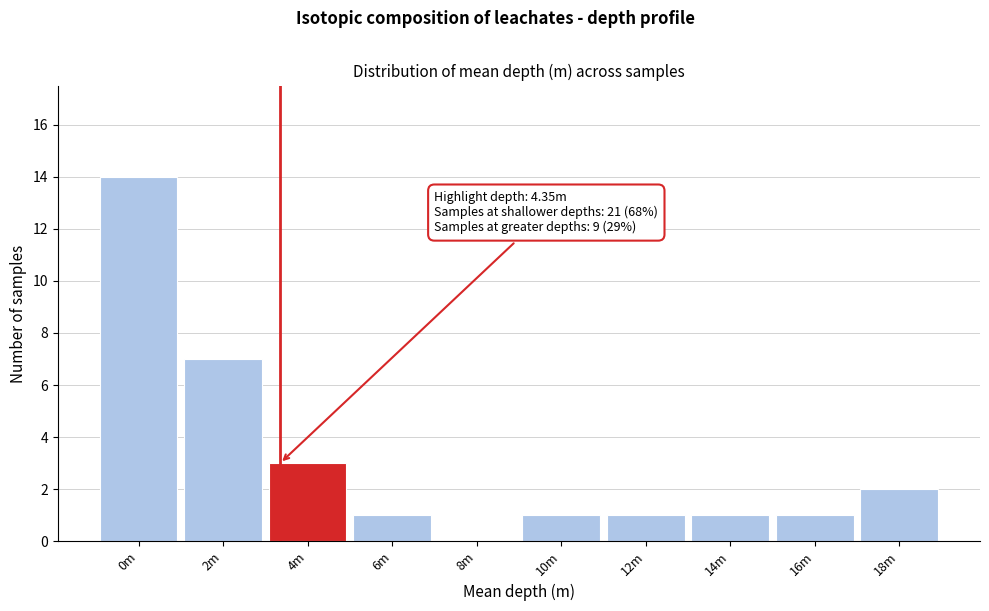

Reading right to left, what are all the values shown in this chart?

18m=2	16m=1	14m=1	12m=1	10m=1	8m=0	6m=1	4m=3	2m=7	0m=14